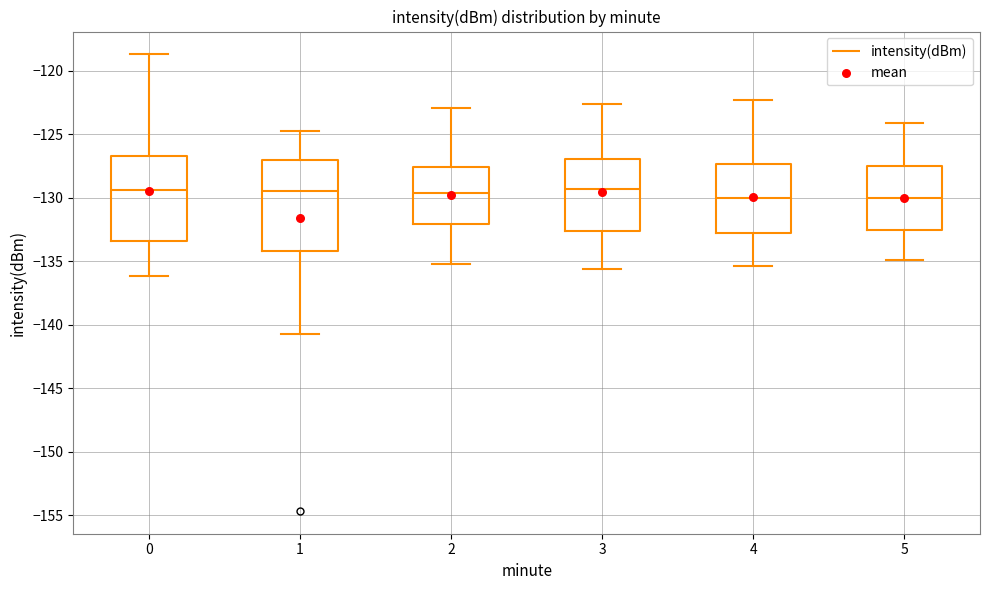

Reading left to right, transcribe this box plot: for each box, give where its median line is, the range the box spans, and where its two whiskers end, as read against the y-axis. The values are not printed on the chart, so give them approximately, as read against the axis.

0: median -129.5, box -133.5 to -126.5, whiskers -136.0 to -118.5
1: median -129.5, box -134.0 to -127.0, whiskers -140.5 to -124.5
2: median -129.5, box -132.0 to -127.5, whiskers -135.0 to -123.0
3: median -129.5, box -132.5 to -127.0, whiskers -135.5 to -122.5
4: median -130.0, box -132.5 to -127.5, whiskers -135.5 to -122.5
5: median -130.0, box -132.5 to -127.5, whiskers -135.0 to -124.0